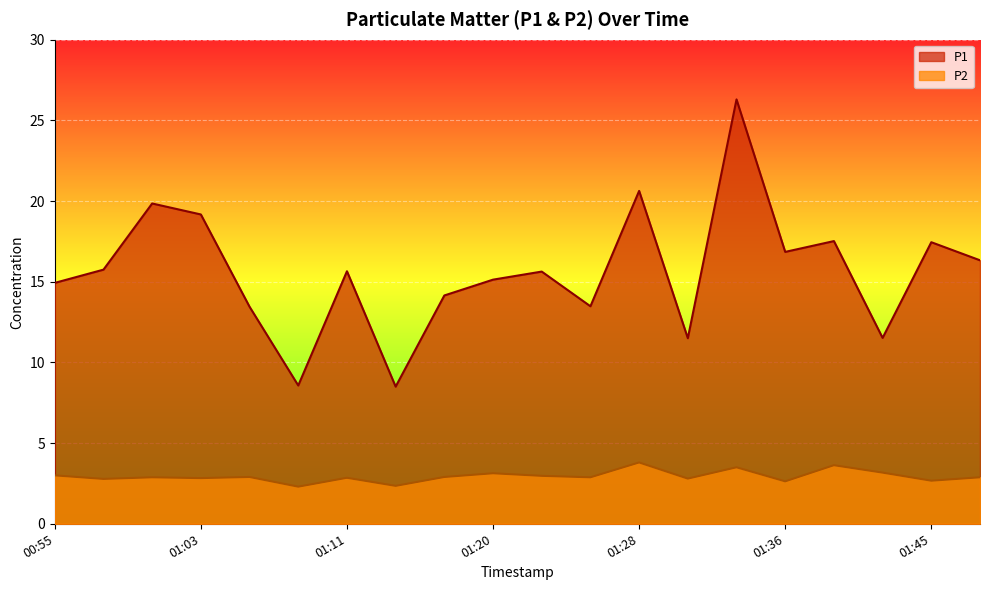

What are all the series names shown in the legend?

P1, P2